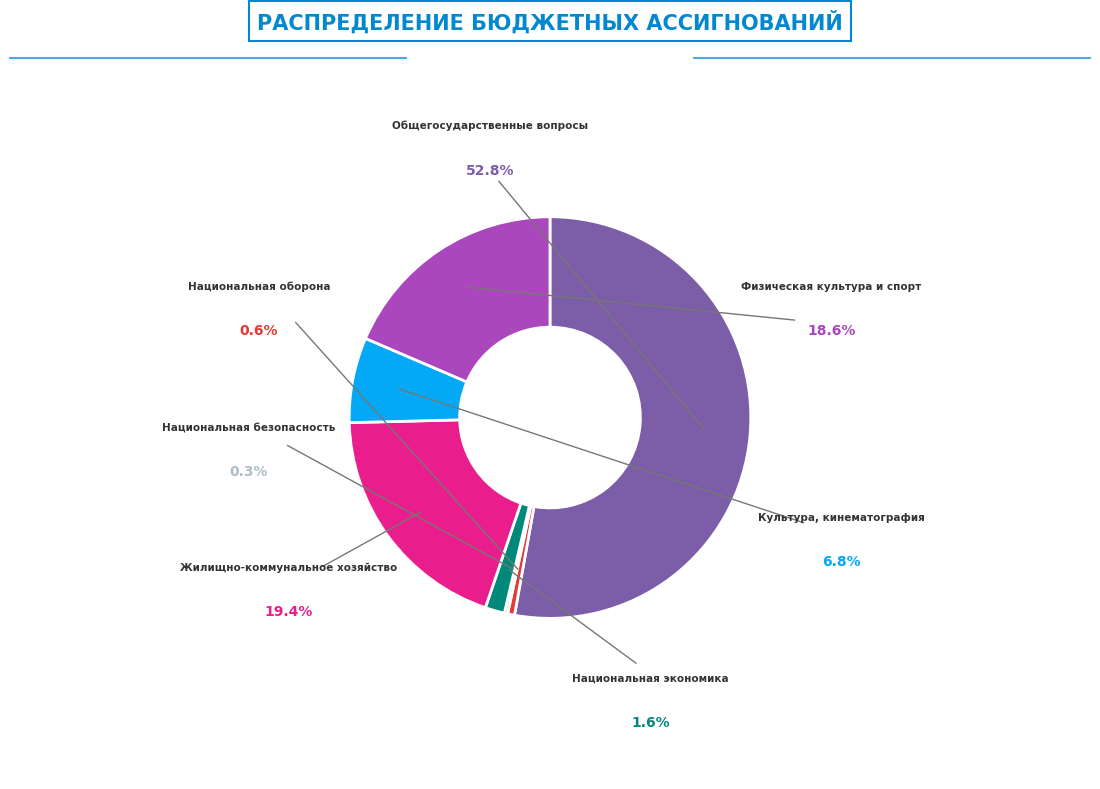

Is there any slice that represents more than half of the pie?

Yes